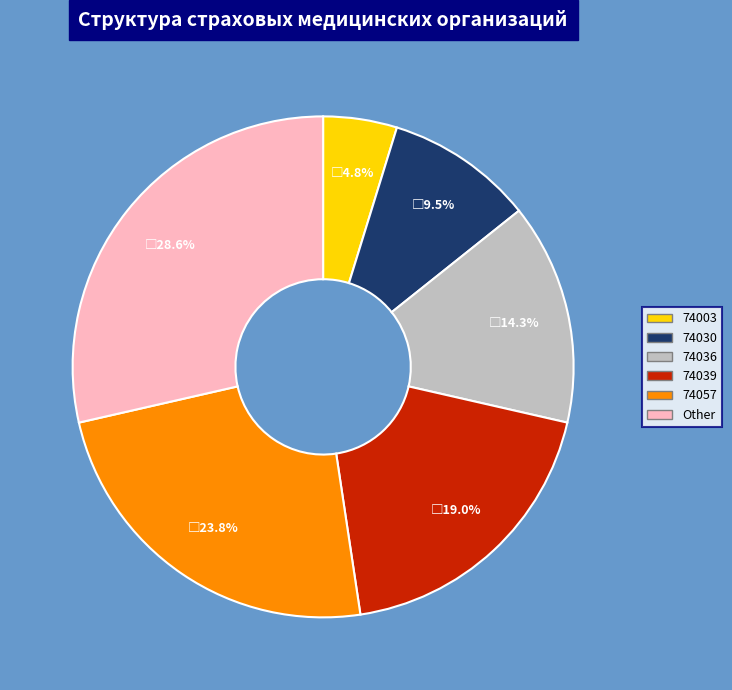

Which slice is the largest?

Other